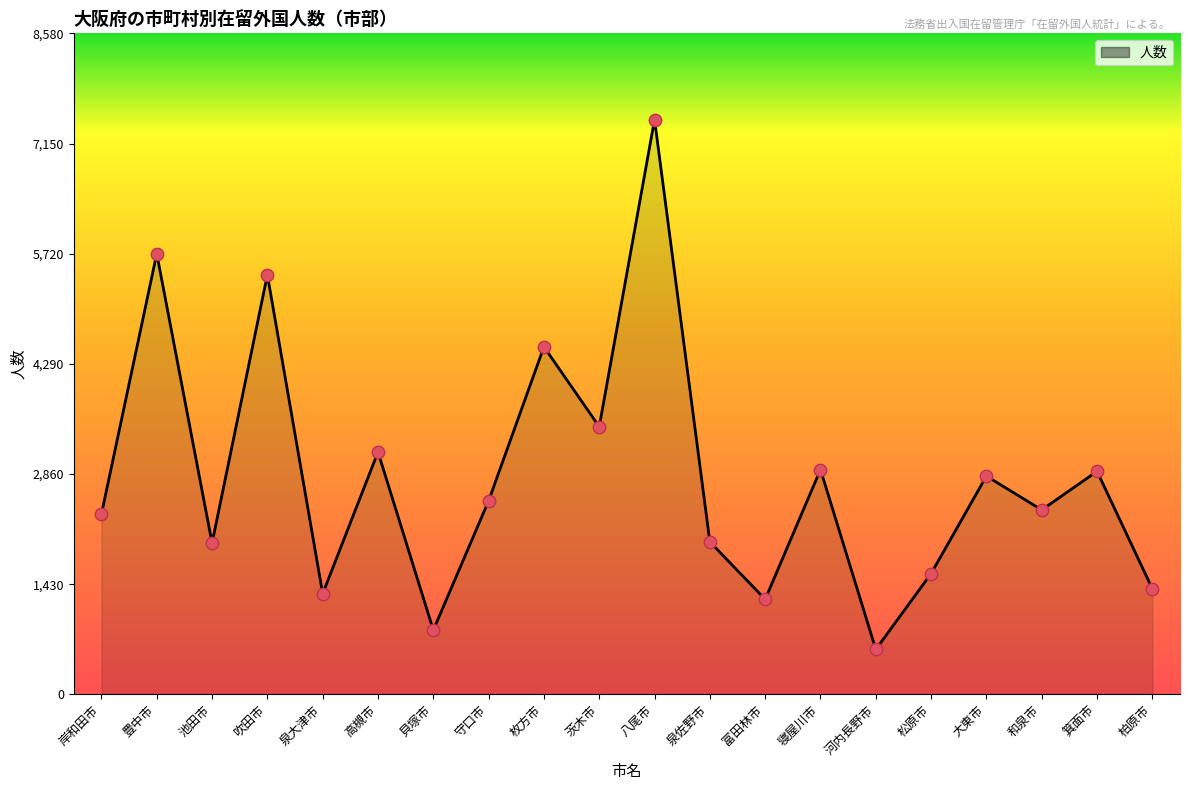

Which has a higher value, 泉大津市 or 池田市?

池田市